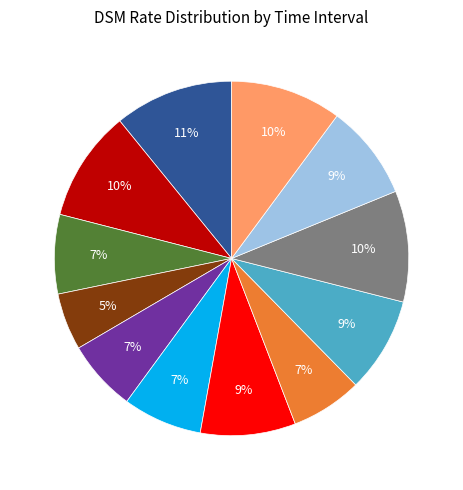

Is there any slice that represents more than half of the pie?

No